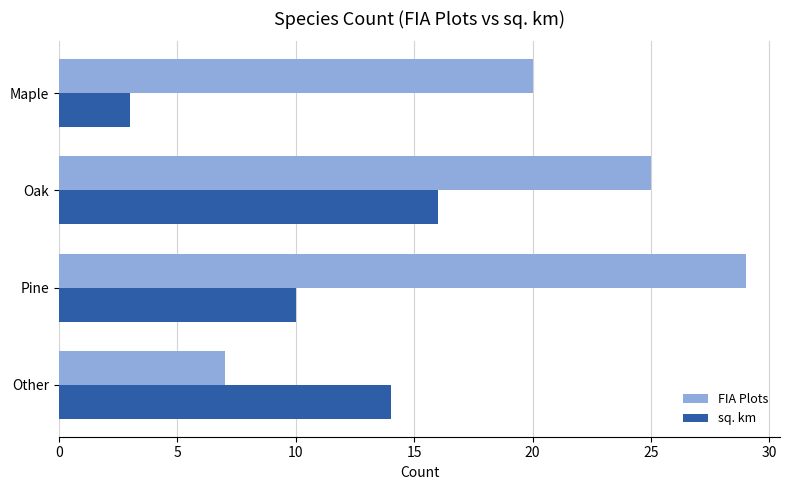

Which series has the largest total across all categories?

FIA Plots